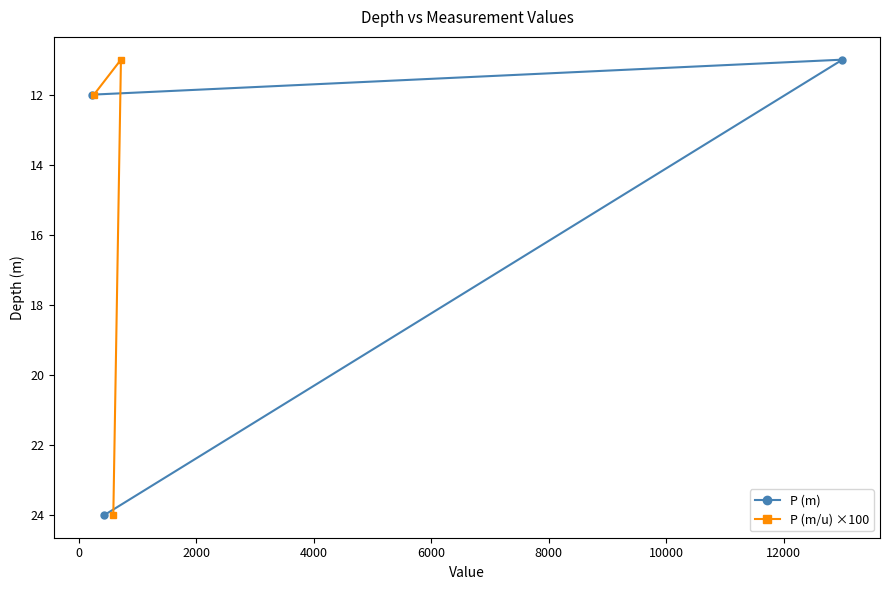

What is the highest value of the P (m) series?

24